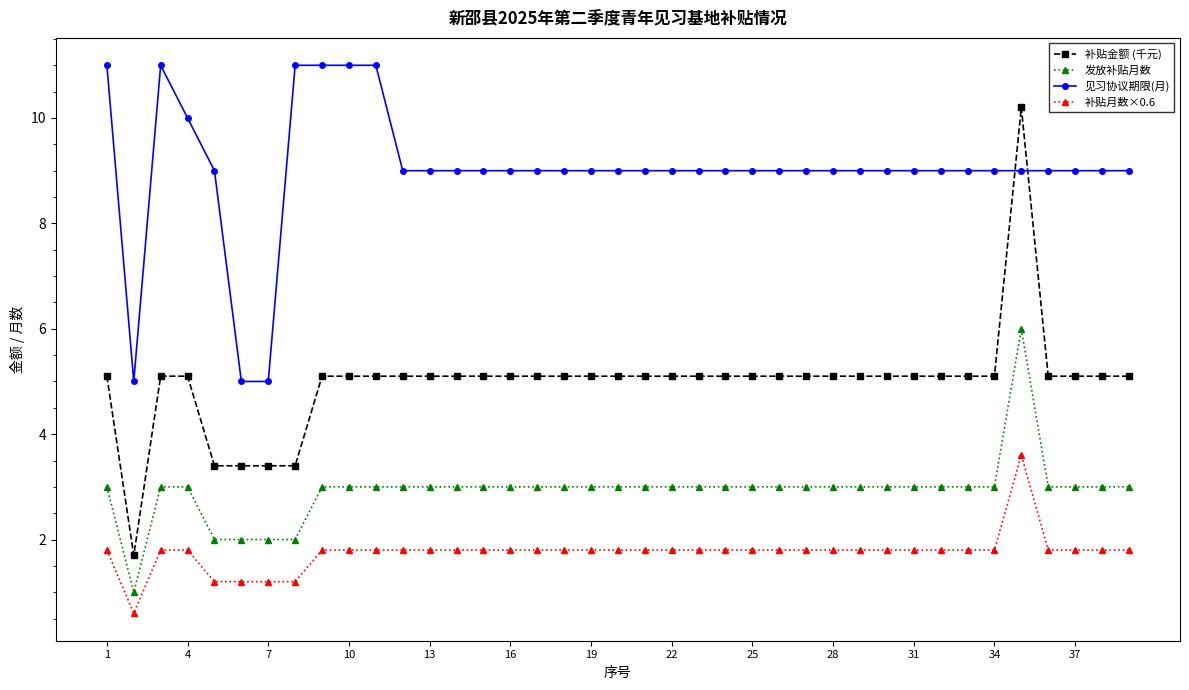

What is the greatest value displayed?

11.0